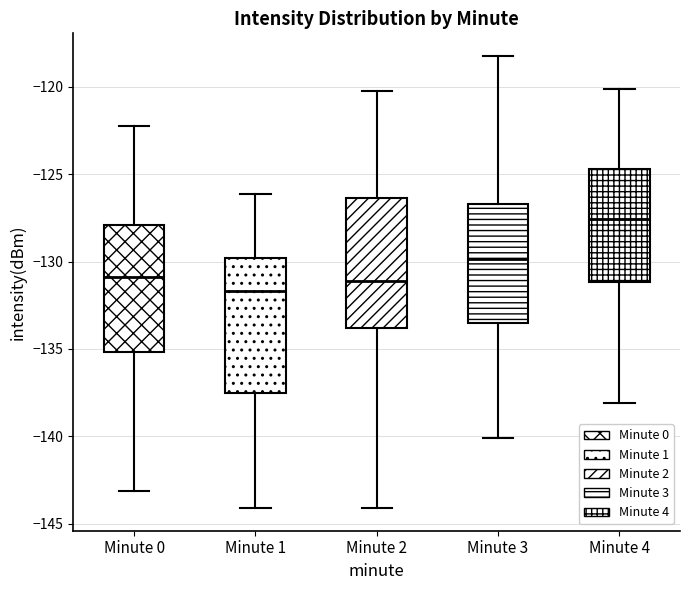

Which box has the highest median line?

Minute 4